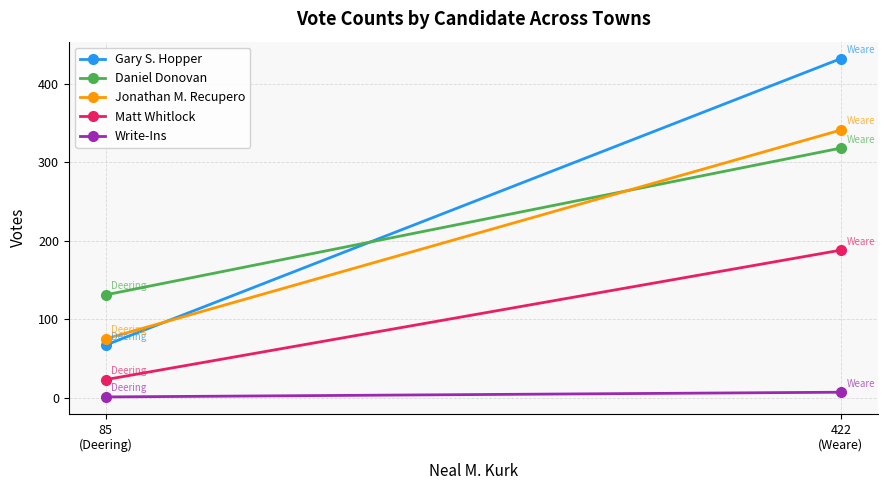

At which category is the sum across all series the highest?

422
(Weare)